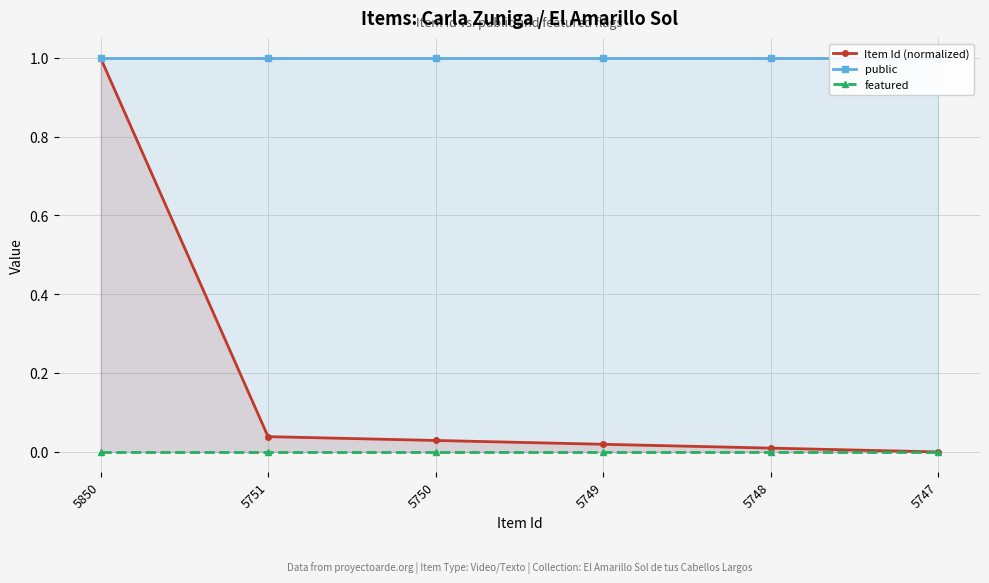

Between 5748 and 5749, which is larger?

5749